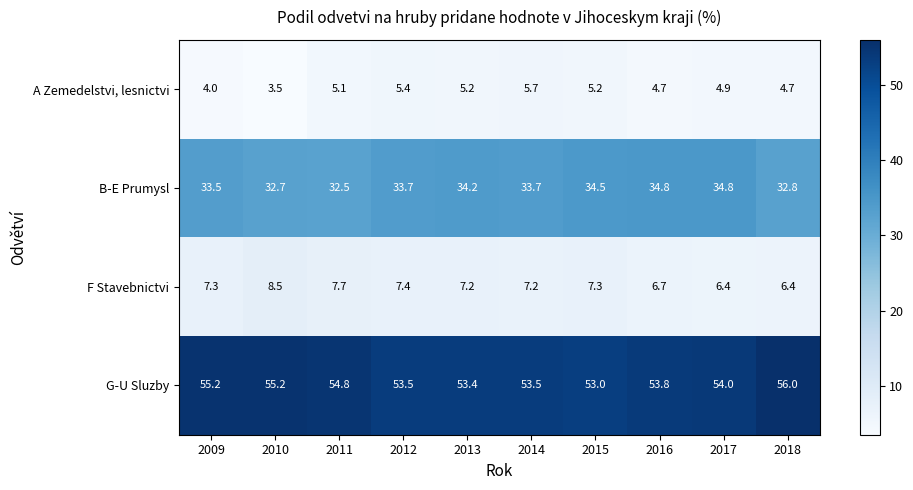

Which series has the largest total across all categories?

G-U Sluzby